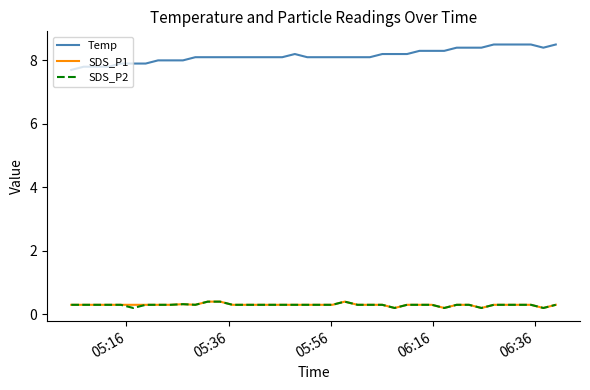

Which series has the largest total across all categories?

Temp